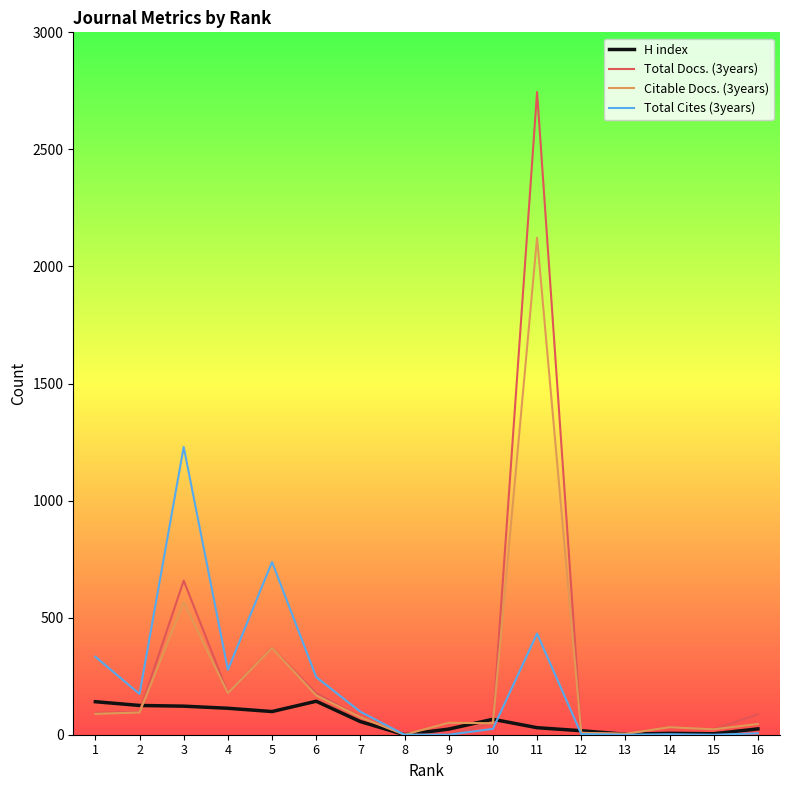

Is the value of Total Docs. (3years) at 16 greater than the value of Citable Docs. (3years) at 12?

Yes